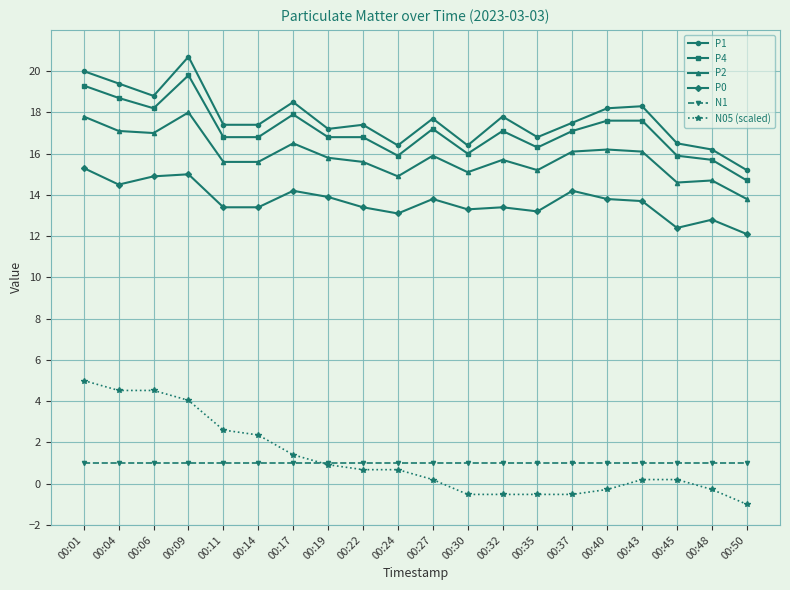

What is the sum of all P2 values?

317.3